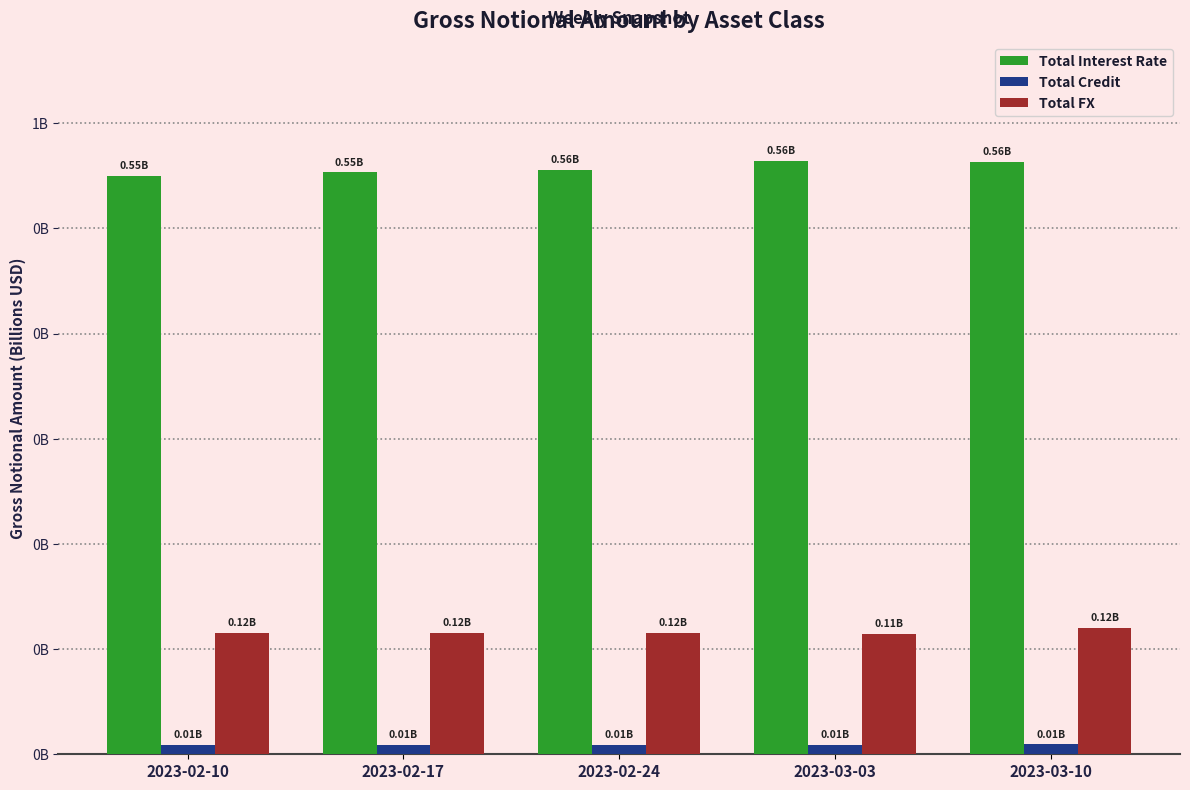

Reading right to left, extract all data points from this chart.

Total Interest Rate: 2023-03-10=0.6	2023-03-03=0.6	2023-02-24=0.6	2023-02-17=0.6	2023-02-10=0.5
Total Credit: 2023-03-10=0.0	2023-03-03=0.0	2023-02-24=0.0	2023-02-17=0.0	2023-02-10=0.0
Total FX: 2023-03-10=0.1	2023-03-03=0.1	2023-02-24=0.1	2023-02-17=0.1	2023-02-10=0.1